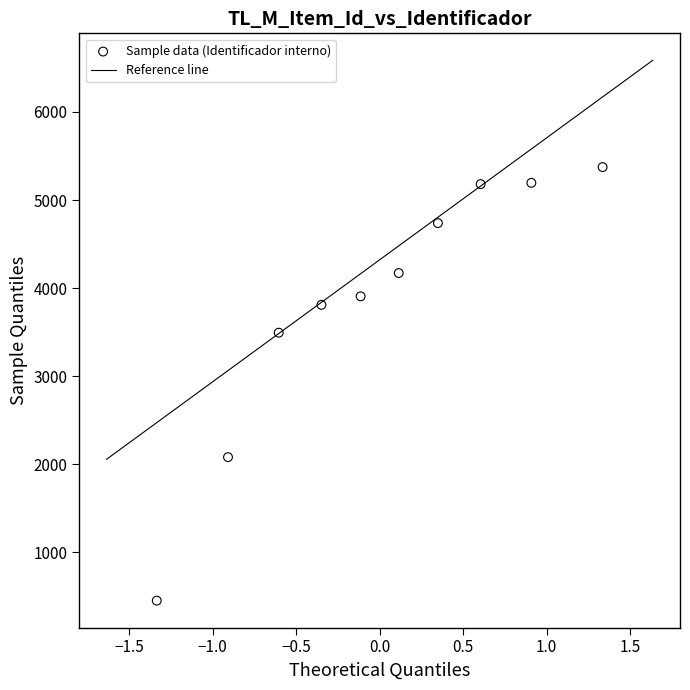

What Y value in the scatter plot is closest to 2913?

3494